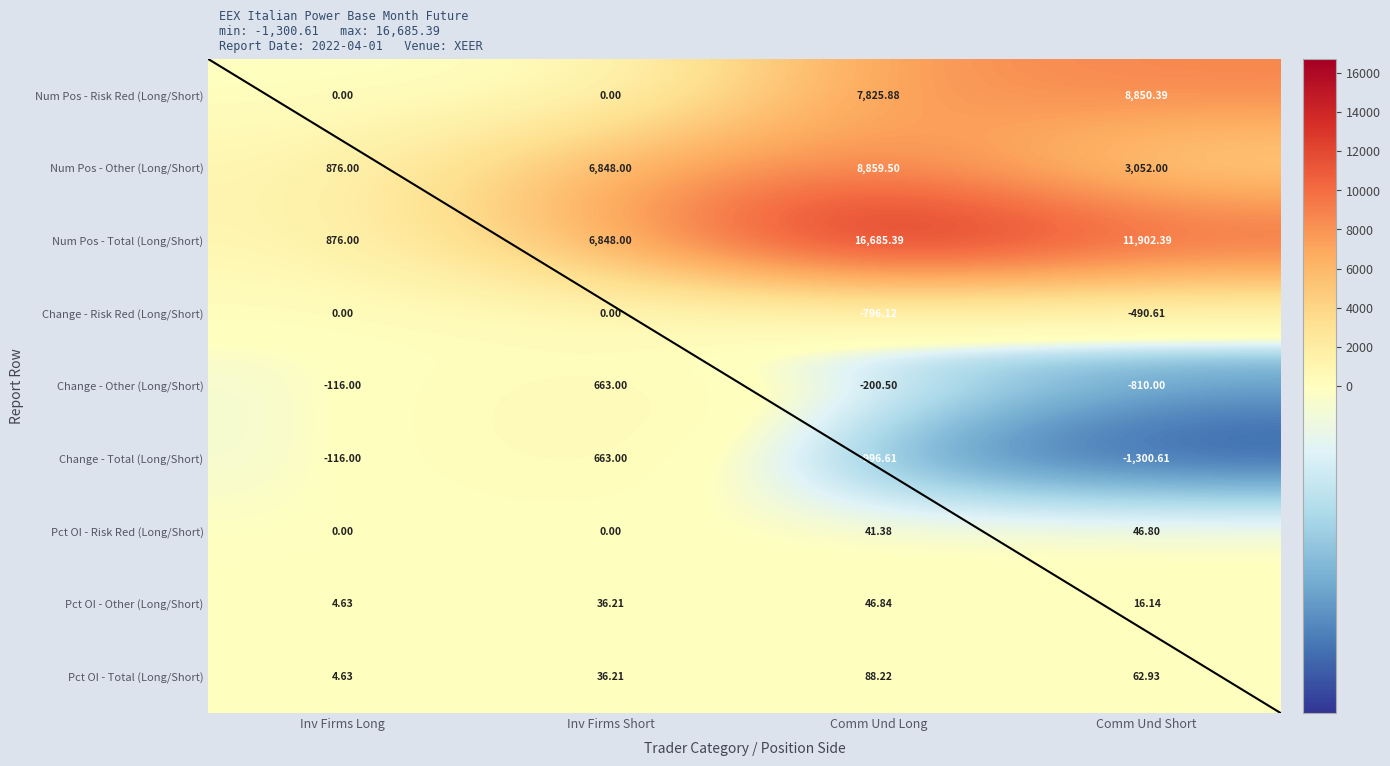

At which label does Pct OI - Total (Long/Short) reach its peak?

Comm Und Long